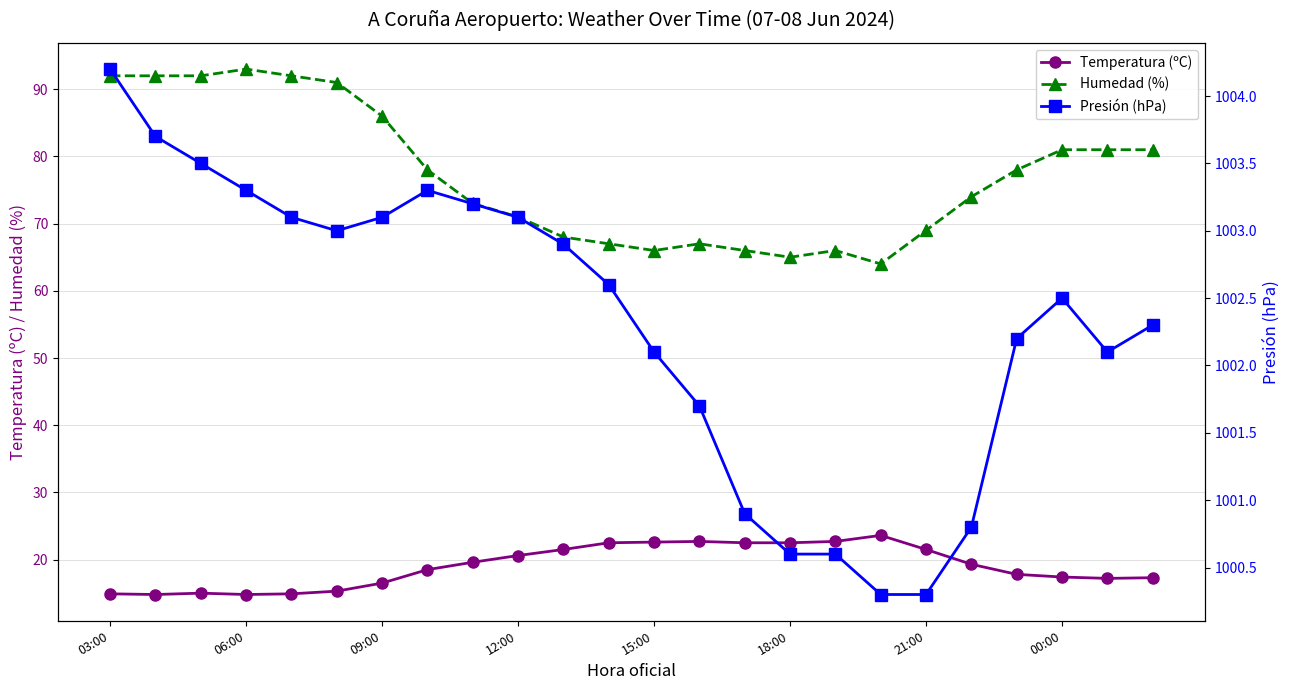

Does the chart have visible grid lines?

Yes